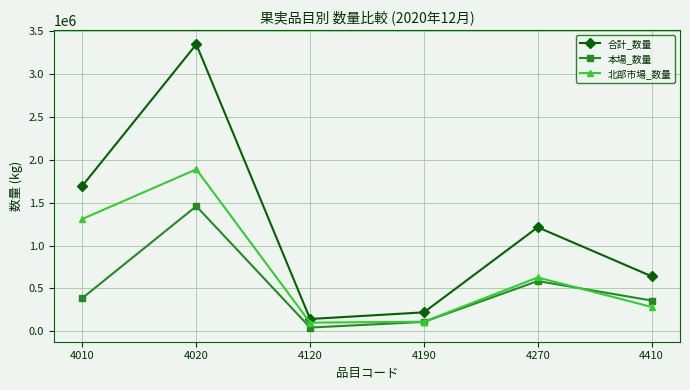

Which series has the largest range (max minus min)?

合計_数量